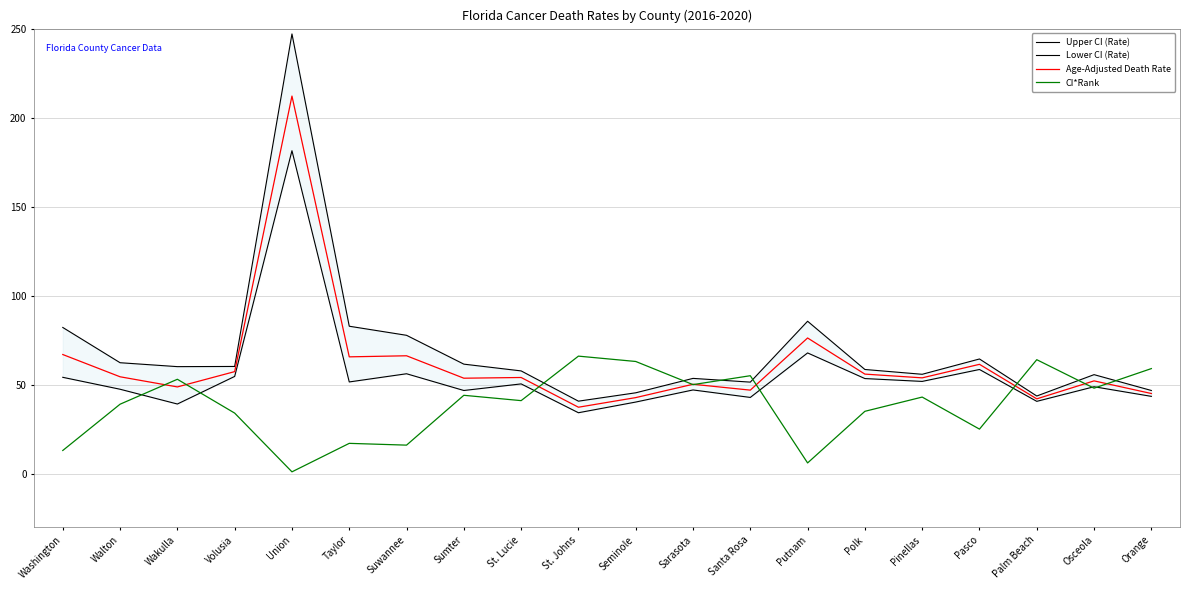

Does the chart have visible grid lines?

Yes